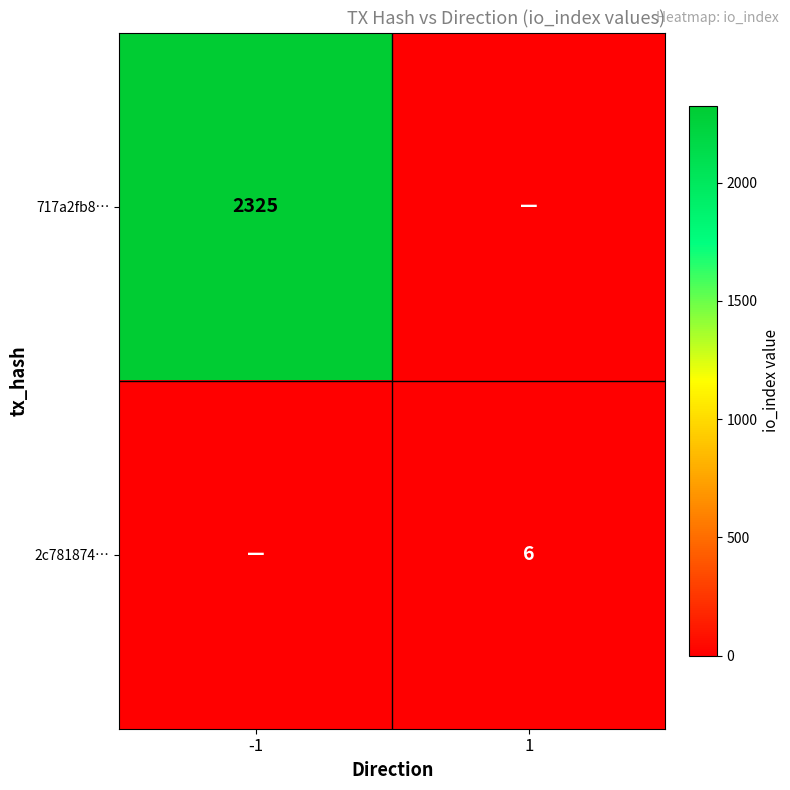

Is it true that 717a2fb8… equals 2325 at -1?

True